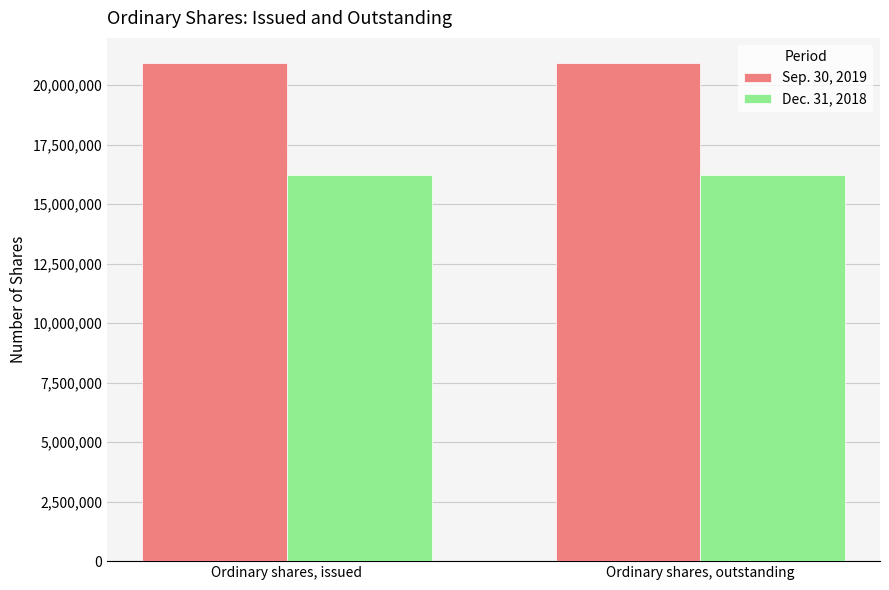

Is the value of Dec. 31, 2018 at Ordinary shares, outstanding greater than the value of Sep. 30, 2019 at Ordinary shares, outstanding?

No